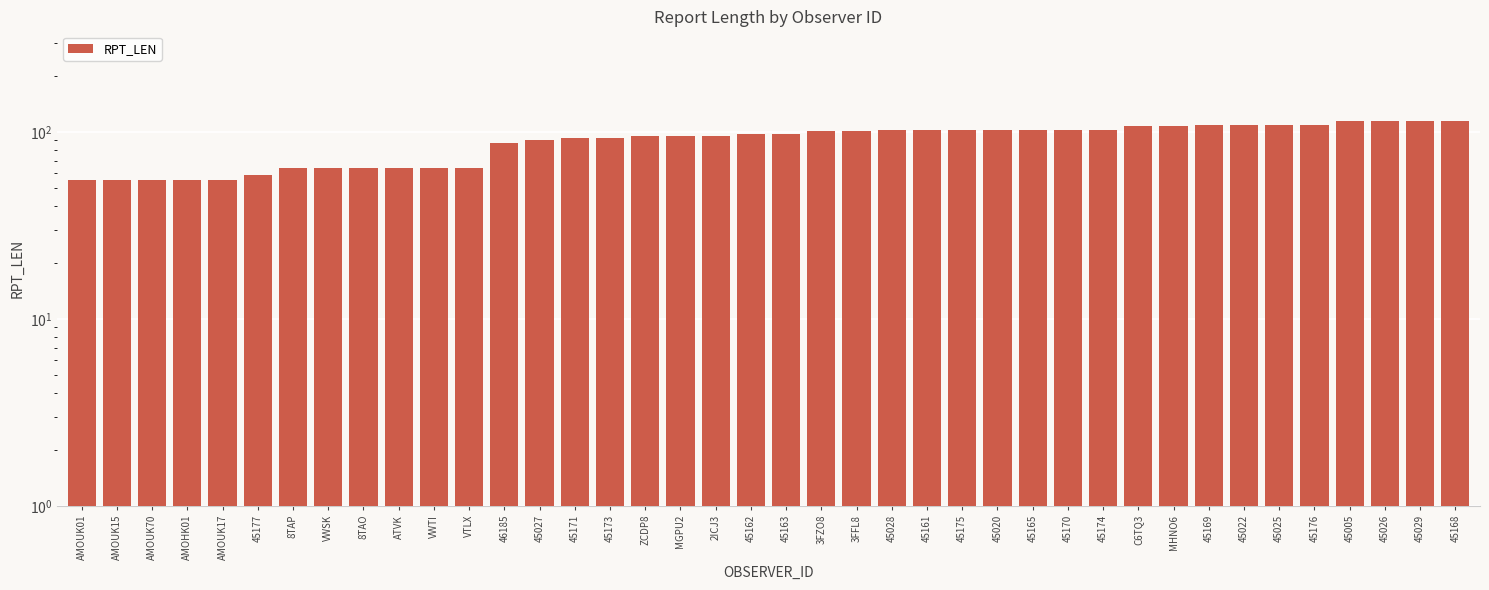

What is the greatest value displayed?

115